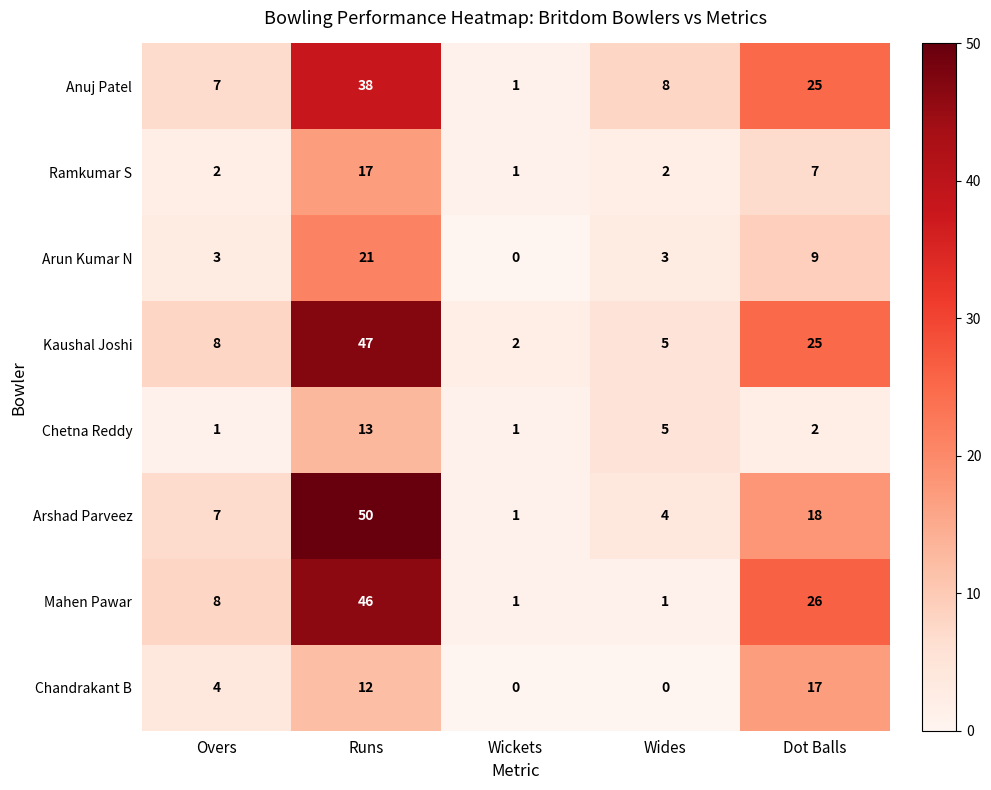

Rank the series at Runs from lowest to highest value.

Chandrakant B, Chetna Reddy, Ramkumar S, Arun Kumar N, Anuj Patel, Mahen Pawar, Kaushal Joshi, Arshad Parveez